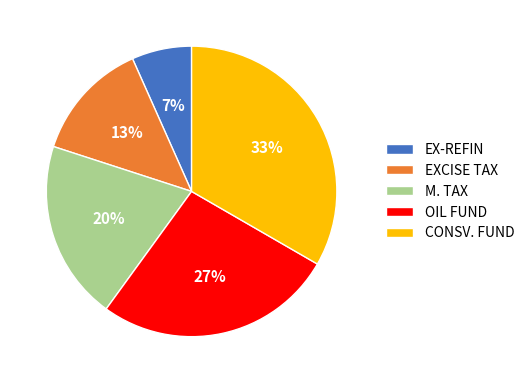

Which slice is the largest?

CONSV. FUND